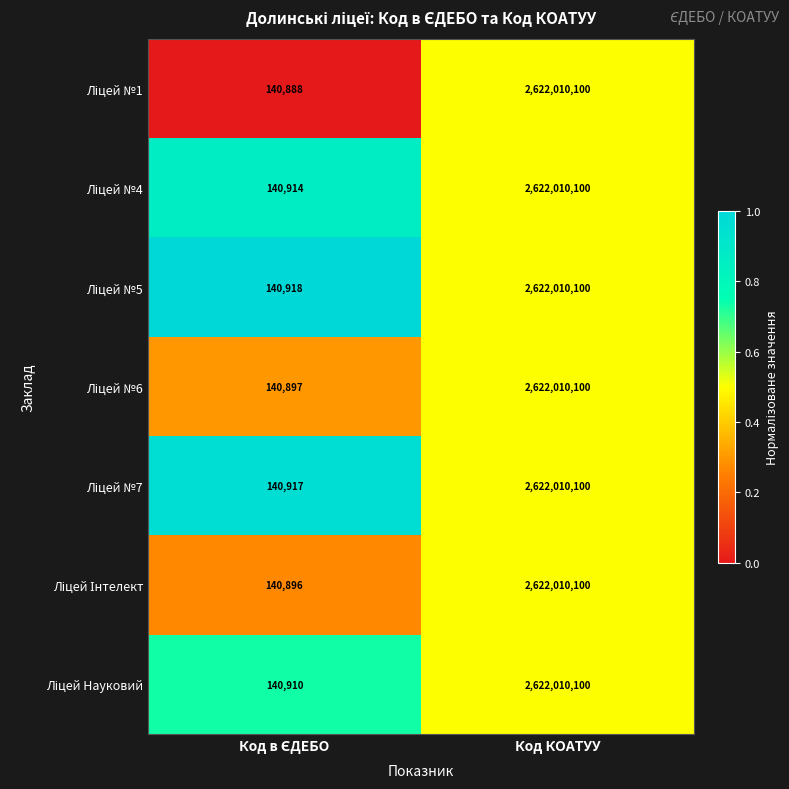

At which category is the sum across all series the highest?

Код КОАТУУ